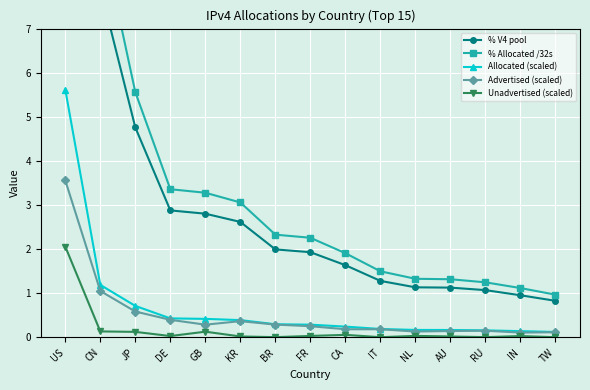

What is the sum of the % Allocated /32s values at RU and DE?

4.6